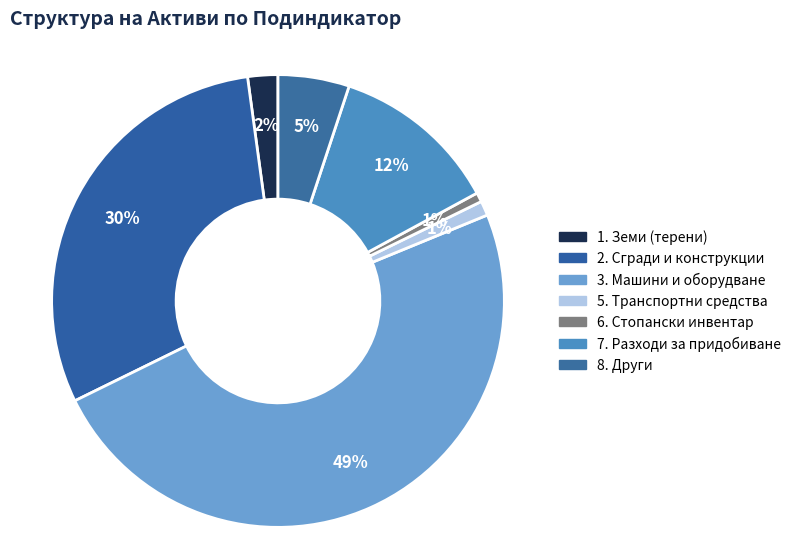

Count the number of slices in the pie.

7